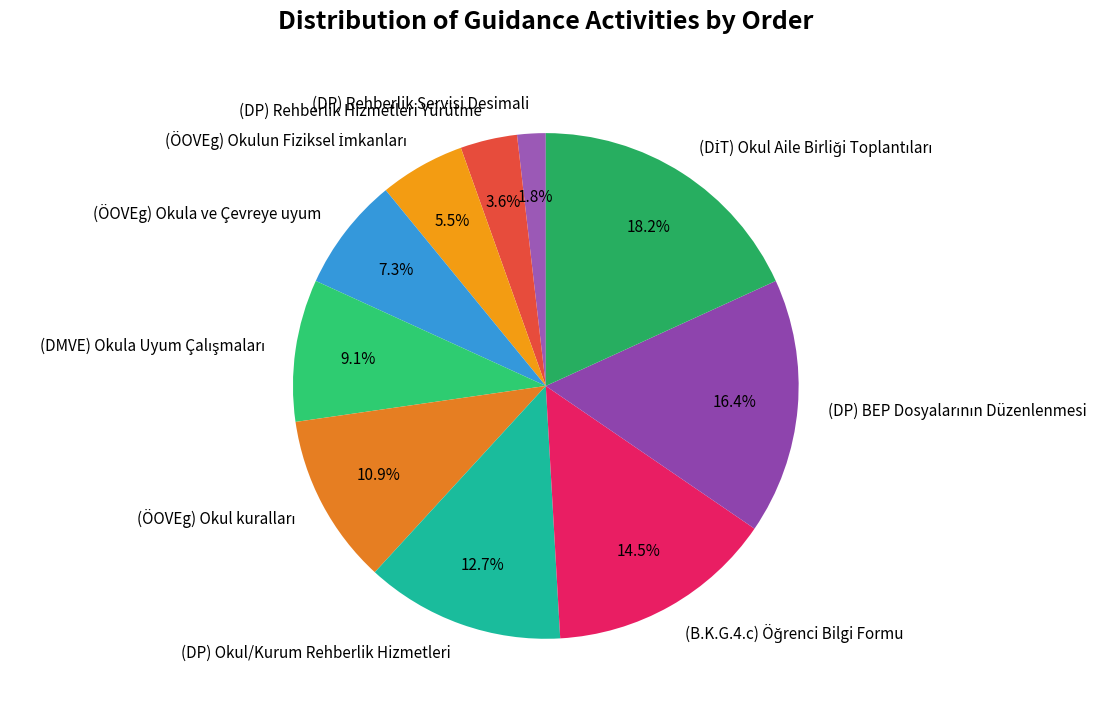

How much of the chart is everything except (DP) Okul/Kurum Rehberlik Hizmetleri?

87.3%